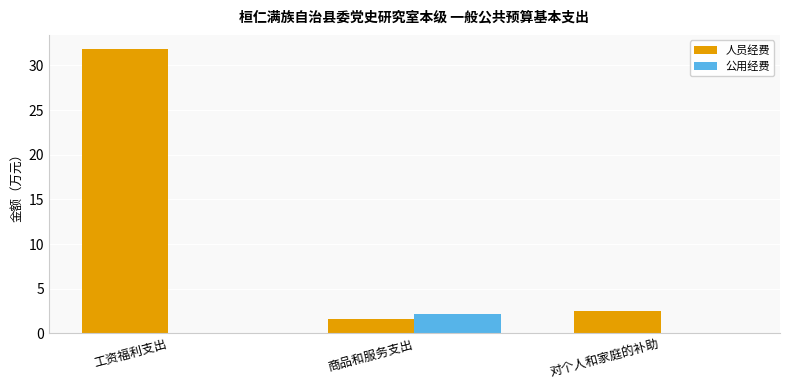

Reading left to right, extract all data points from this chart.

人员经费: 31.8	1.6	2.5
公用经费: 0.0	2.1	0.0